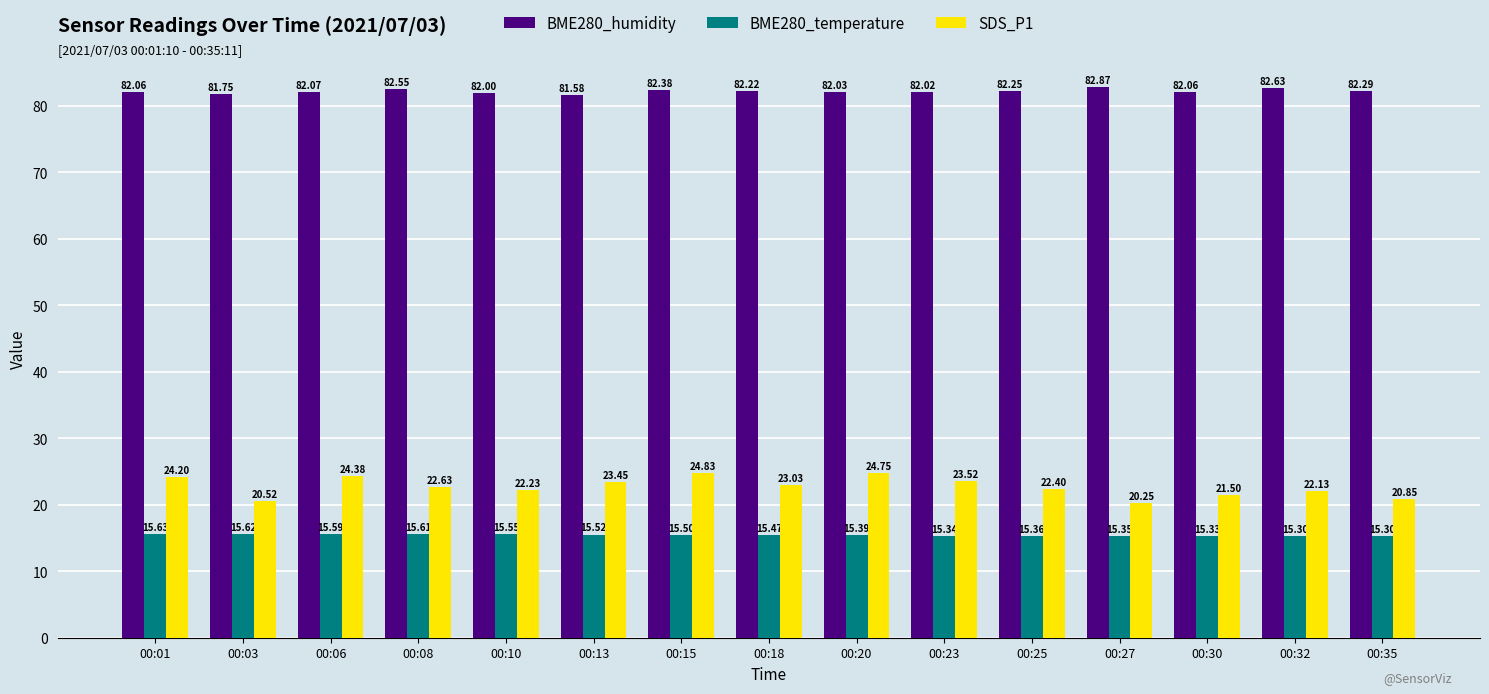

What is the approximate value of BME280_temperature at 00:23?

15.3